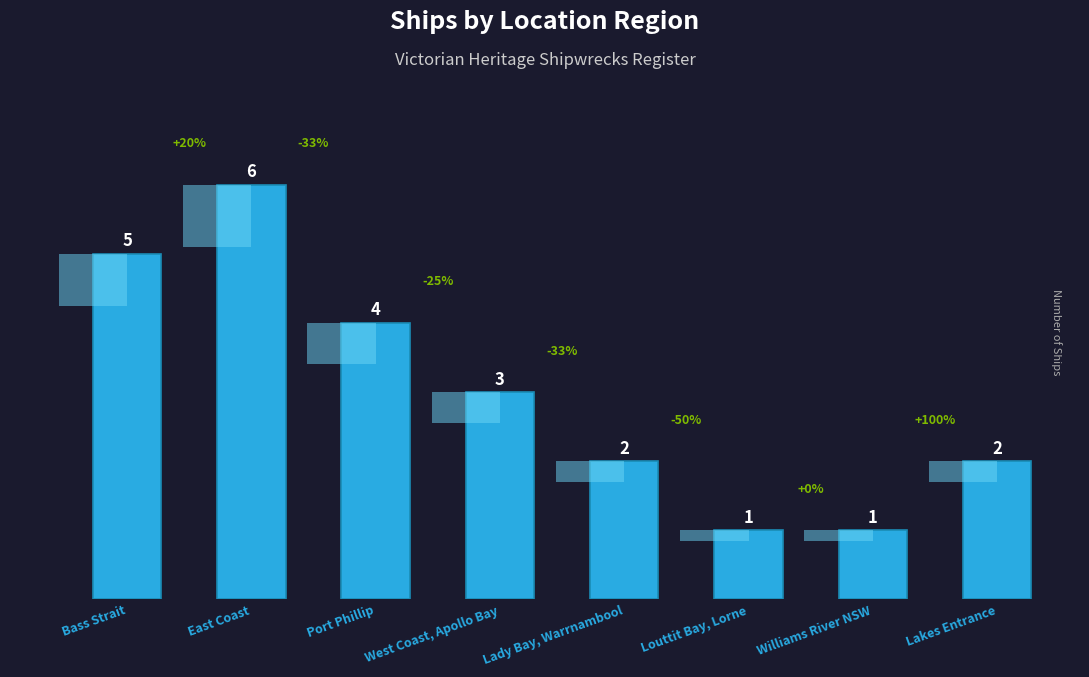

Rank the categories by value from highest to lowest.

East Coast, Bass Strait, Port Phillip, West Coast, Apollo Bay, Lady Bay, Warrnambool, Lakes Entrance, Louttit Bay, Lorne, Williams River NSW